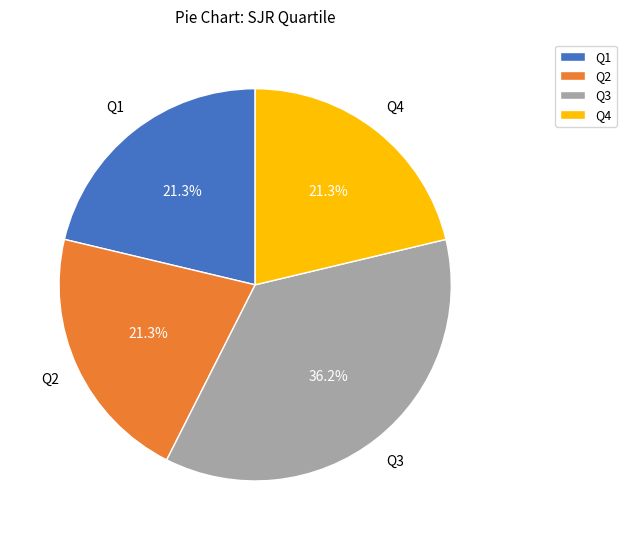

Which slice is the largest?

Q3